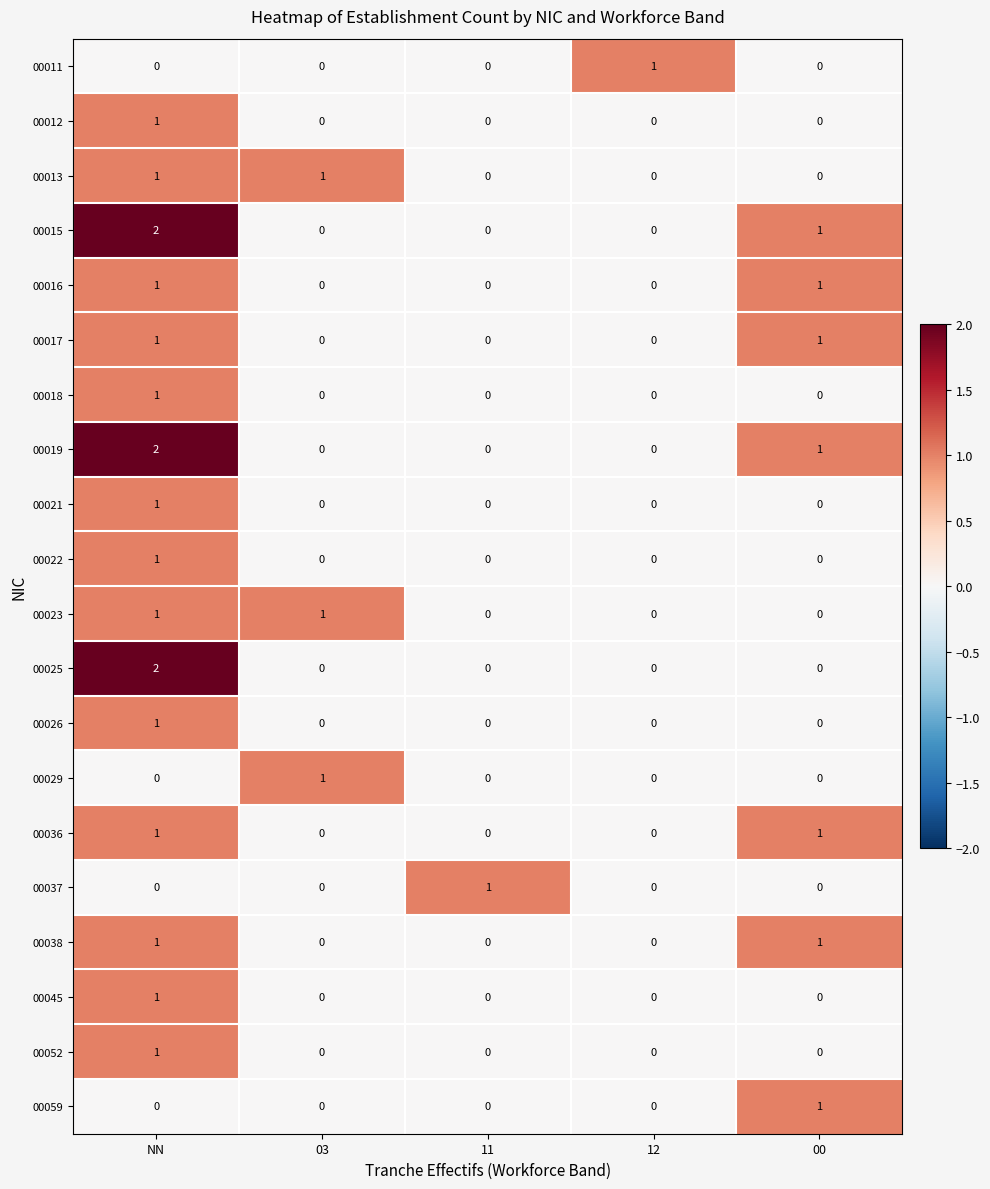

How many 00016 values are between 0 and 1?

5